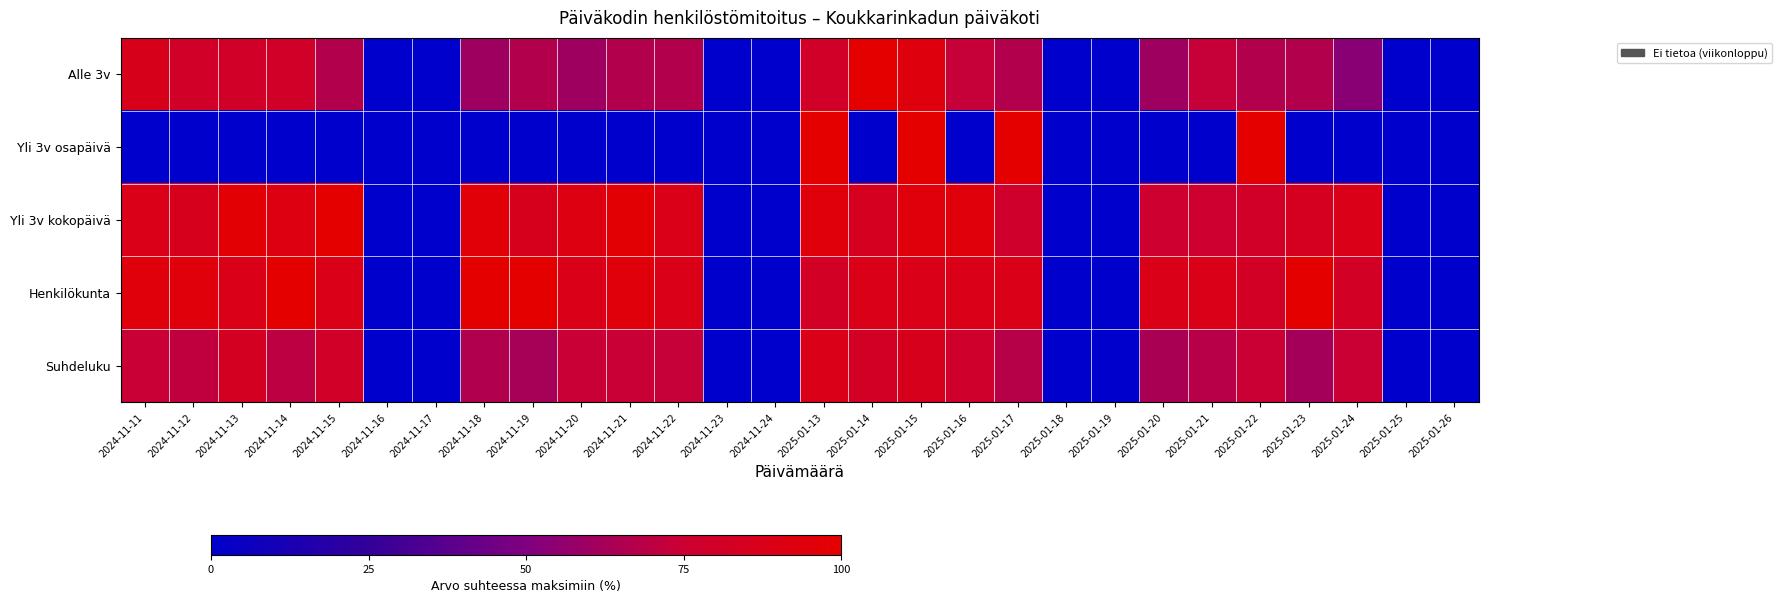

Which category has the highest value across all series?

2025-01-14